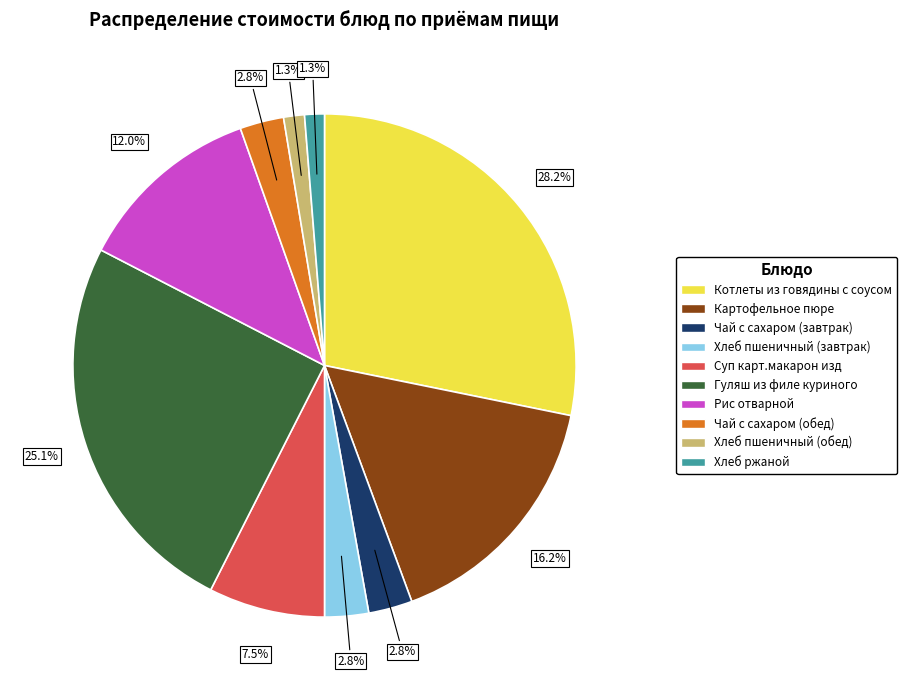

Does any single category account for the majority?

No